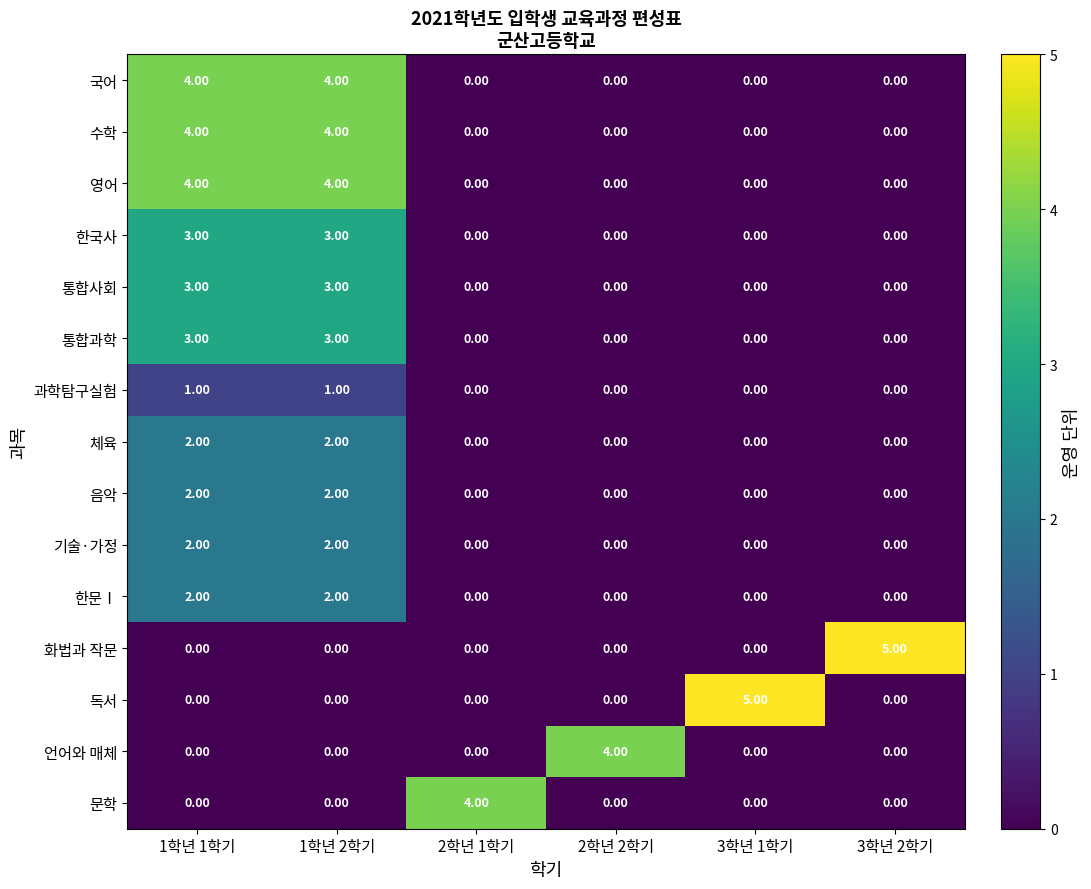

What is the total value across all series at 2학년 1학기?

4